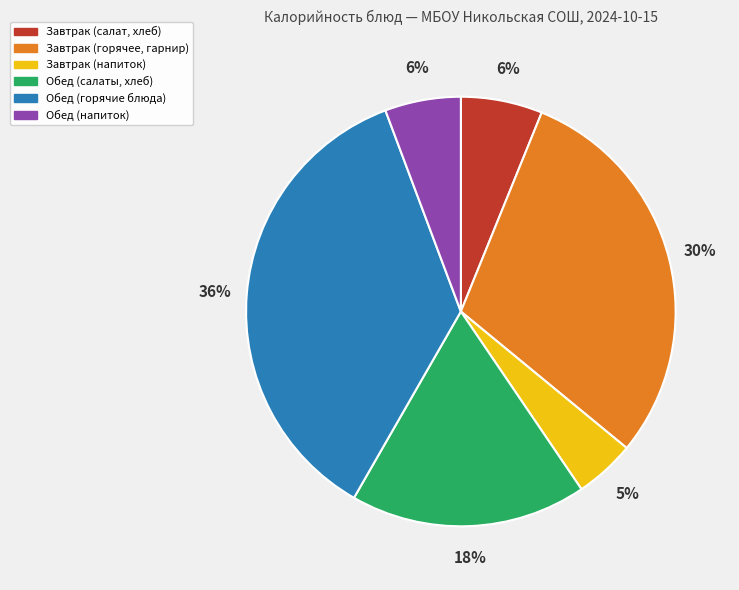

To the nearest percent, what is the difference between the largest and smallest slice percentages?

31%